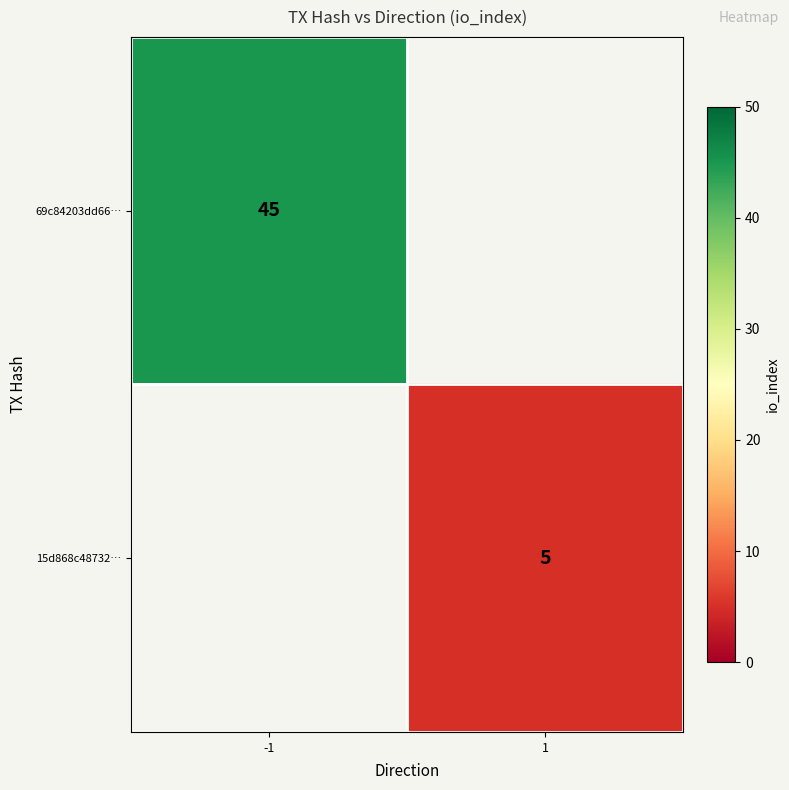

Is it true that 69c84203dd66… equals 45 at -1?

True